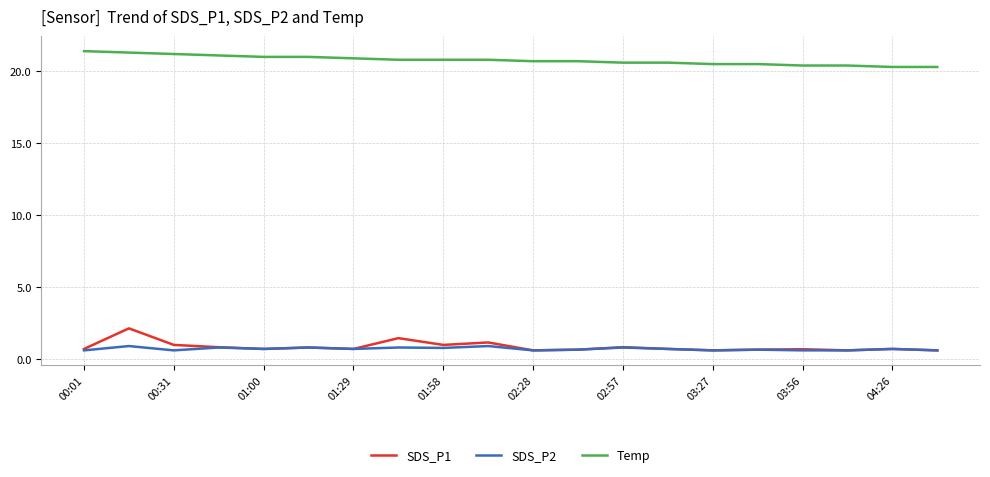

Rank the series by their maximum value, from lowest to highest.

SDS_P2, SDS_P1, Temp